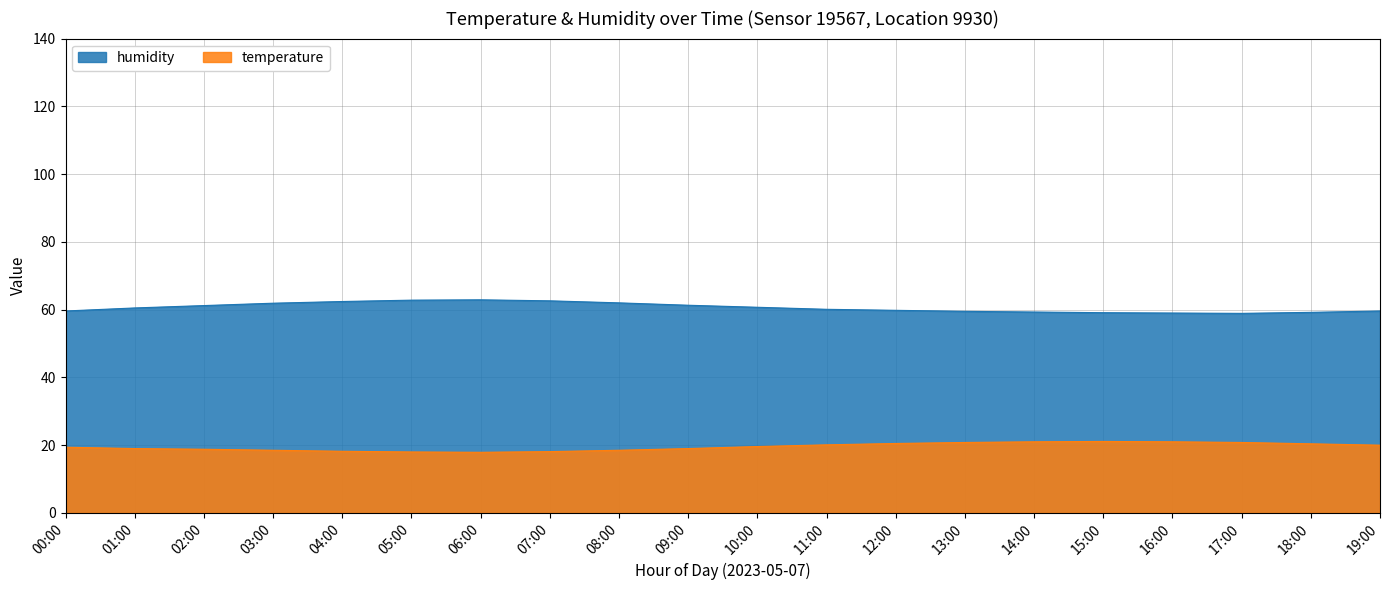

The value of humidity at 13:00 is 32.4. True or false?

False